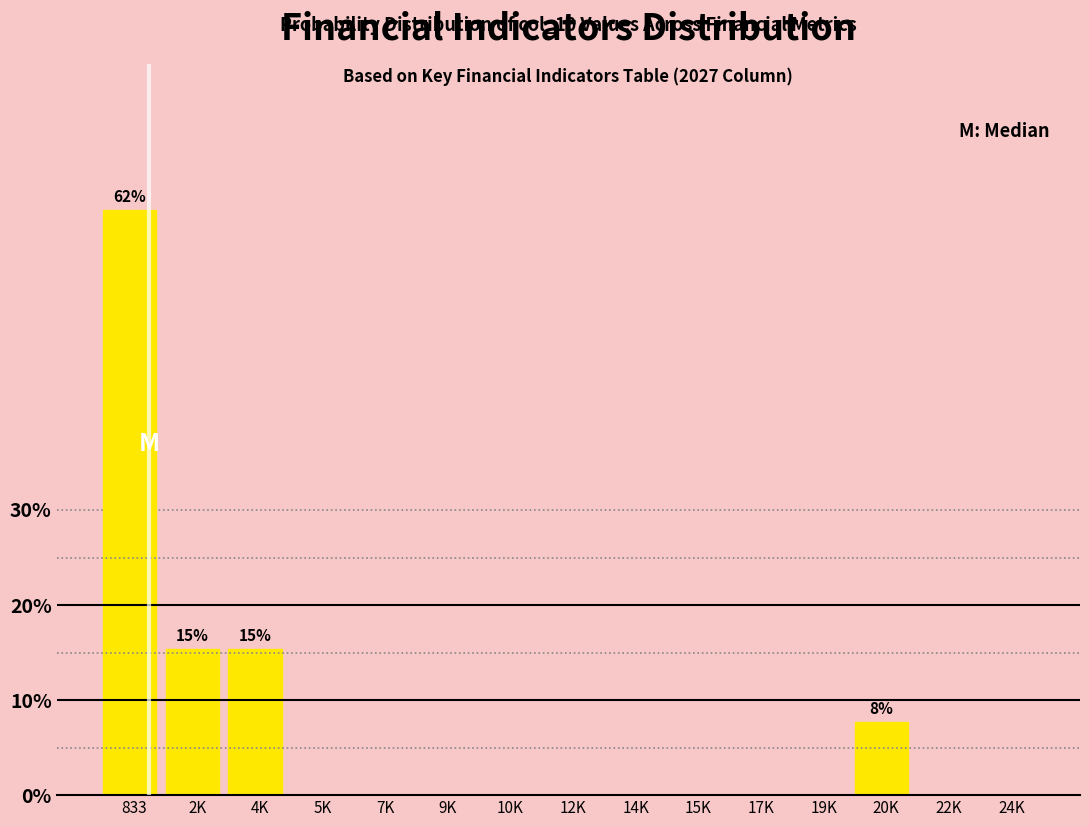

Reading right to left, what are all the values shown in this chart?

24K=0.0	22K=0.0	20K=7.7	19K=0.0	17K=0.0	15K=0.0	14K=0.0	12K=0.0	10K=0.0	9K=0.0	7K=0.0	5K=0.0	4K=15.4	2K=15.4	833=61.5